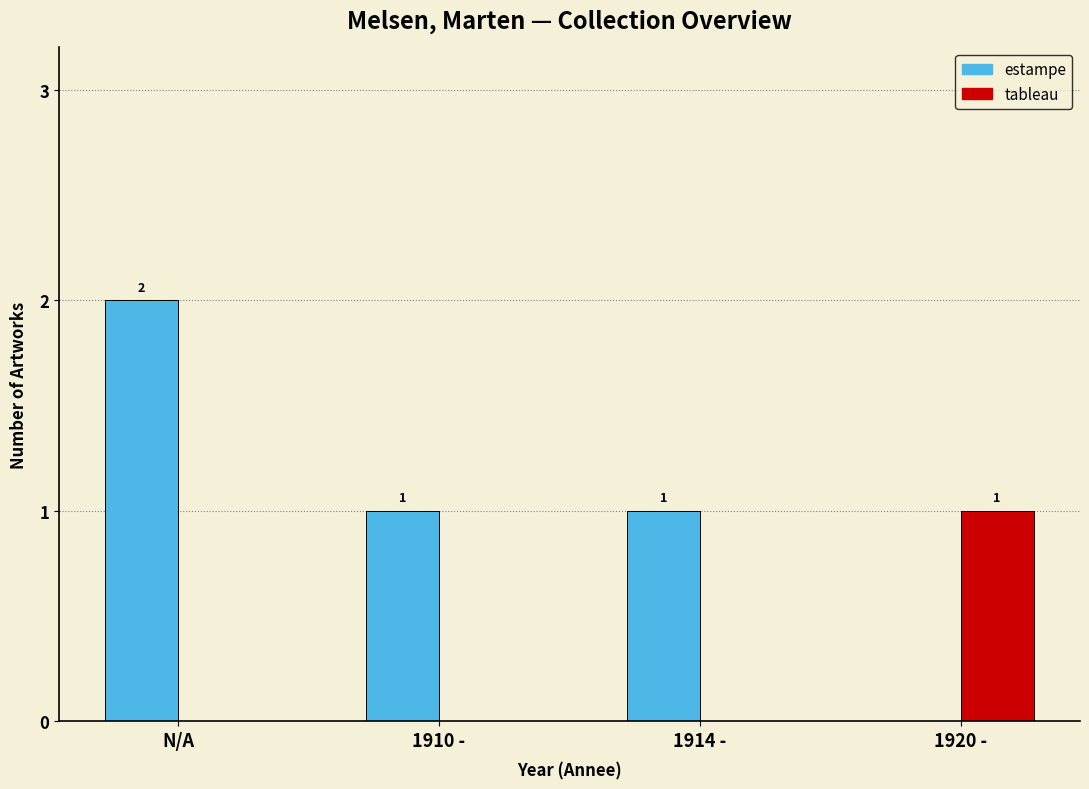

At which category is the sum across all series the highest?

N/A